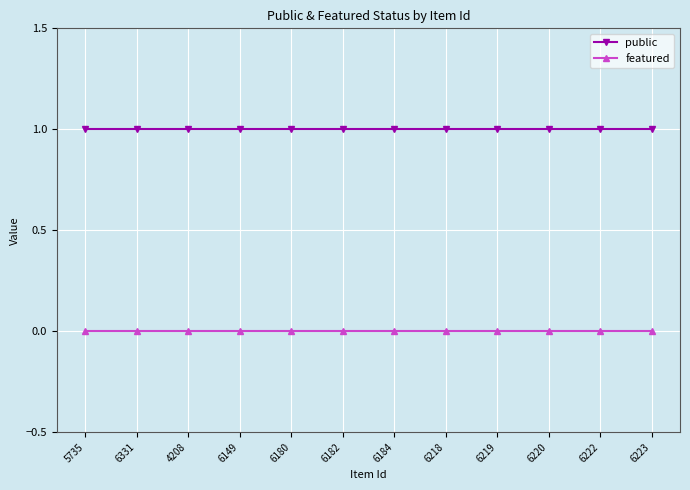

Is this an area chart (filled region under the line)?

No